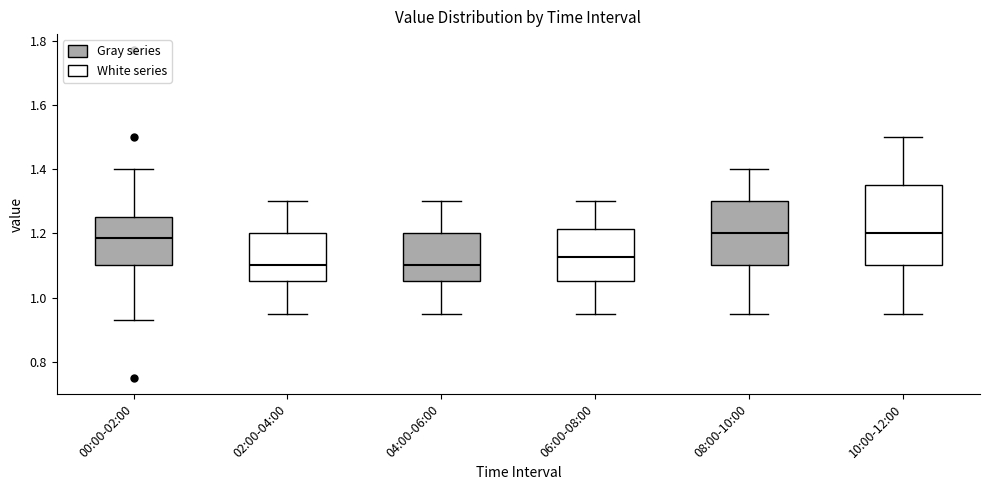

Reading left to right, transcribe this box plot: for each box, give where its median line is, the range the box spans, and where its two whiskers end, as read against the y-axis. The values are not printed on the chart, so give them approximately, as read against the axis.

00:00-02:00: median 1.18, box 1.10 to 1.26, whiskers 0.94 to 1.40
02:00-04:00: median 1.10, box 1.06 to 1.20, whiskers 0.96 to 1.30
04:00-06:00: median 1.10, box 1.06 to 1.20, whiskers 0.96 to 1.30
06:00-08:00: median 1.12, box 1.06 to 1.22, whiskers 0.96 to 1.30
08:00-10:00: median 1.20, box 1.10 to 1.30, whiskers 0.96 to 1.40
10:00-12:00: median 1.20, box 1.10 to 1.36, whiskers 0.96 to 1.50